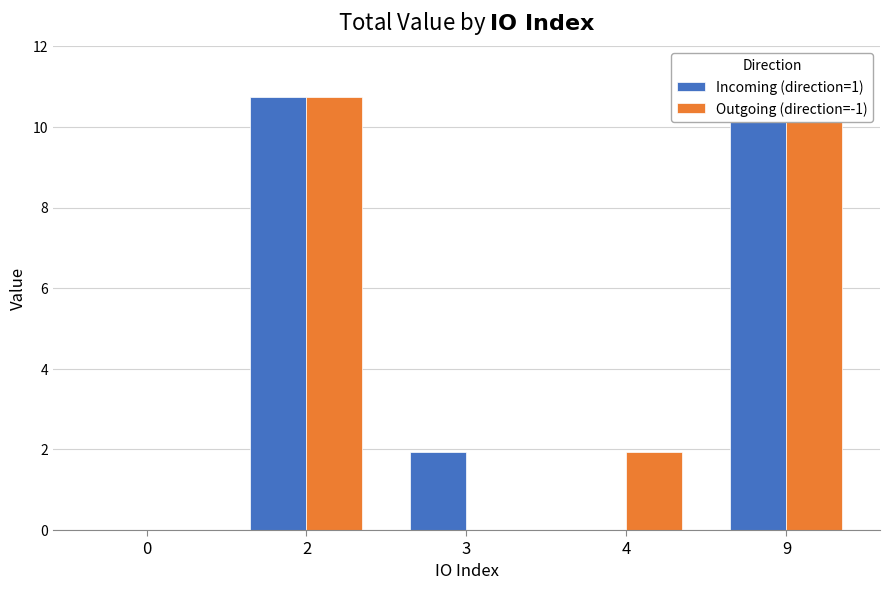

True or false: Outgoing (direction=-1) has a value of 10.7 at 2.

True